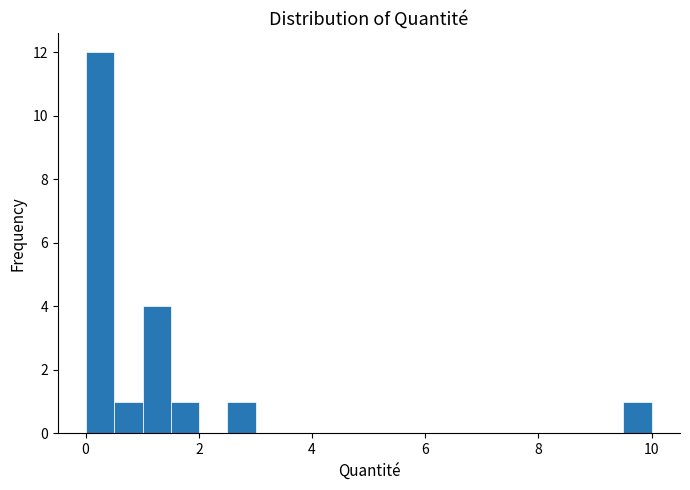

Read against the x-axis, roughly where is the centre of the tallest bar?

0.2